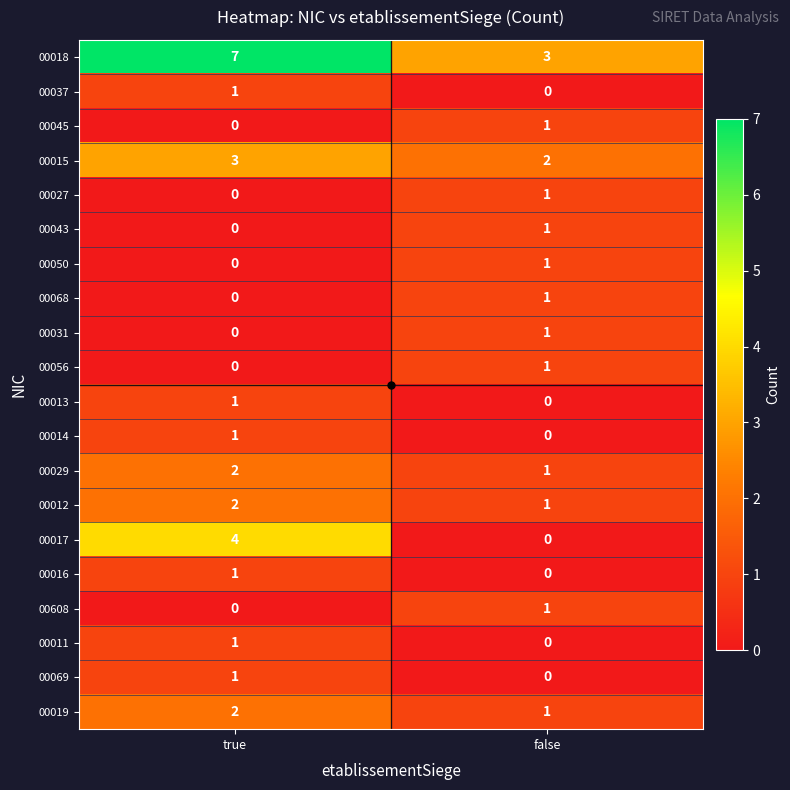

Where is 00045 nearest to the value 0?

true